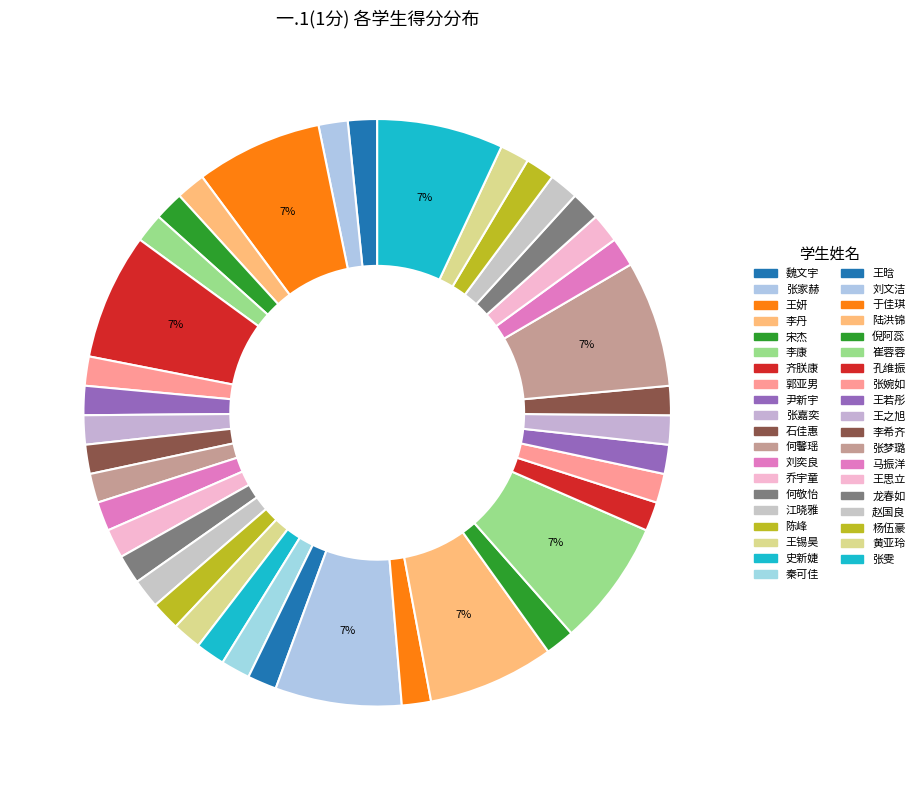

Is there any slice that represents more than half of the pie?

No